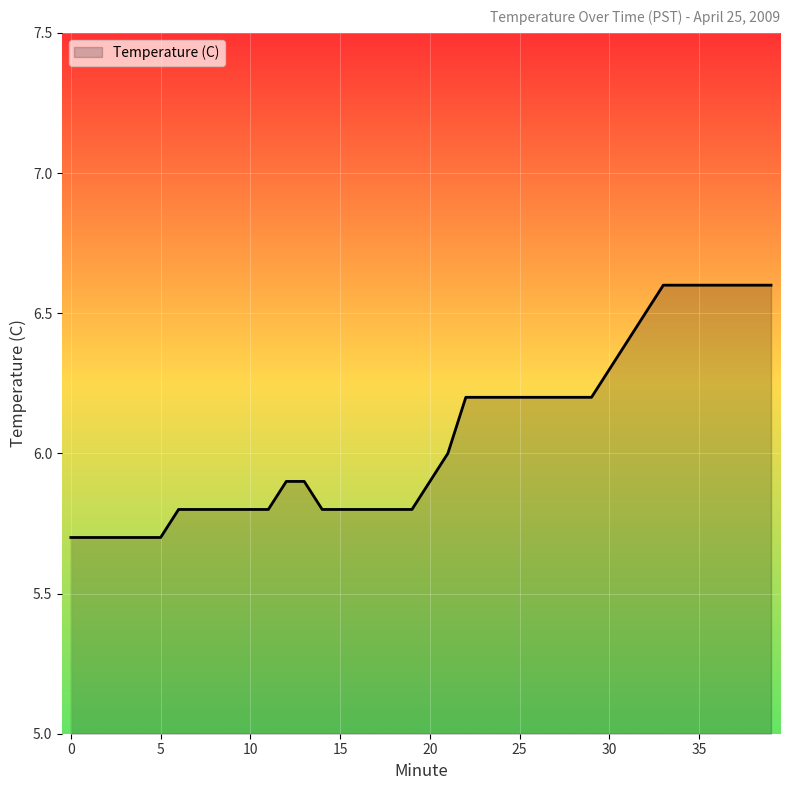

How many lines are shown in the chart?

1